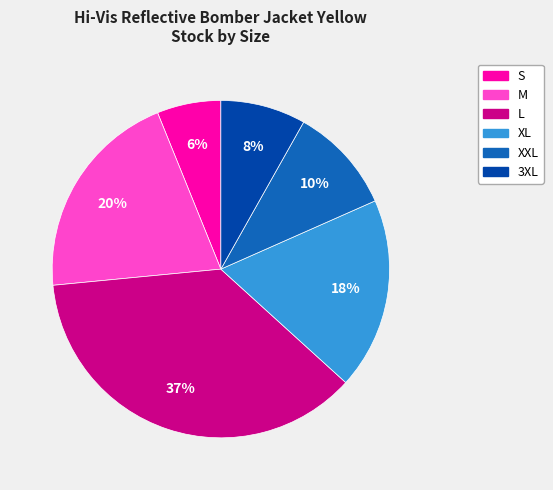

What percentage is the XXL slice, to the nearest percent?

10%